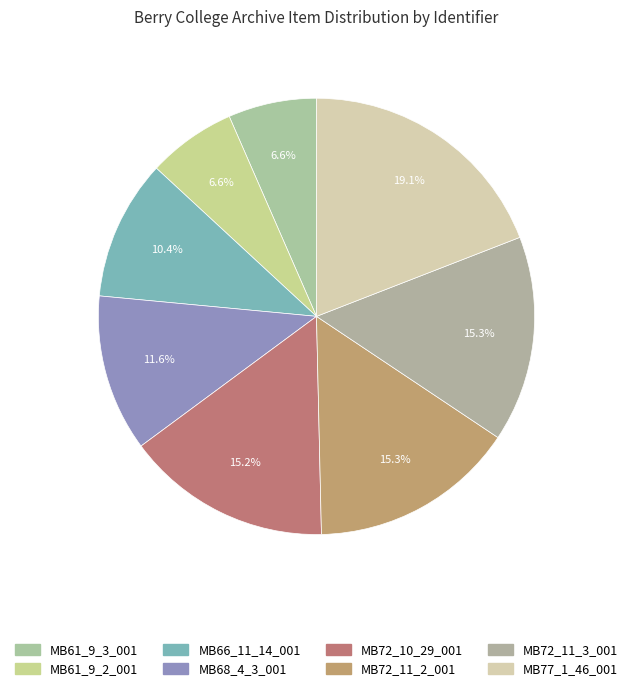

To the nearest percent, what is the average slice percentage?

12%